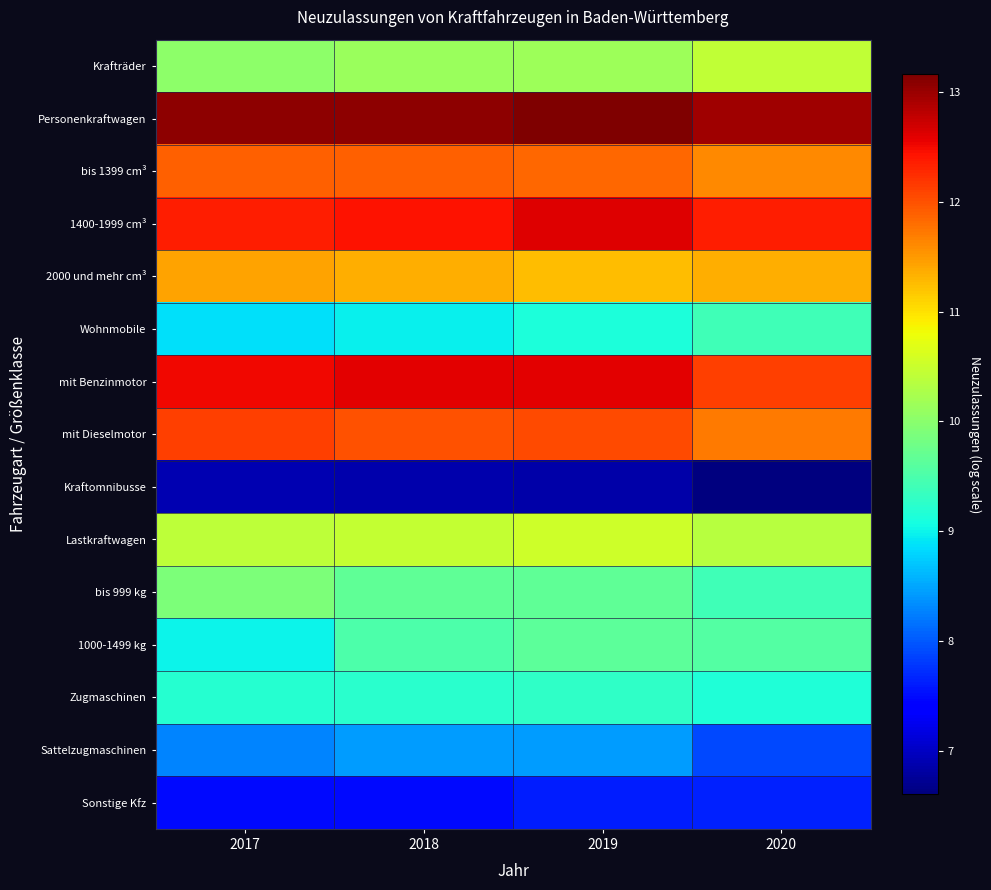

Reading left to right, what are all the values shown in this chart?

Krafträder: 2017=10.0	2018=10.1	2019=10.2	2020=10.4
Personenkraftwagen: 2017=13.1	2018=13.1	2019=13.2	2020=13.0
bis 1399 cm³: 2017=11.9	2018=11.9	2019=11.9	2020=11.6
1400-1999 cm³: 2017=12.4	2018=12.4	2019=12.6	2020=12.3
2000 und mehr cm³: 2017=11.4	2018=11.4	2019=11.3	2020=11.3
Wohnmobile: 2017=8.9	2018=9.0	2019=9.1	2020=9.4
mit Benzinmotor: 2017=12.5	2018=12.6	2019=12.6	2020=12.1
mit Dieselmotor: 2017=12.1	2018=12.0	2019=12.1	2020=11.7
Kraftomnibusse: 2017=6.9	2018=6.9	2019=6.9	2020=6.6
Lastkraftwagen: 2017=10.4	2018=10.5	2019=10.5	2020=10.3
bis 999 kg: 2017=9.9	2018=9.7	2019=9.7	2020=9.4
1000-1499 kg: 2017=9.0	2018=9.5	2019=9.6	2020=9.6
Zugmaschinen: 2017=9.2	2018=9.2	2019=9.3	2020=9.2
Sattelzugmaschinen: 2017=8.3	2018=8.4	2019=8.4	2020=7.9
Sonstige Kfz: 2017=7.5	2018=7.5	2019=7.6	2020=7.7